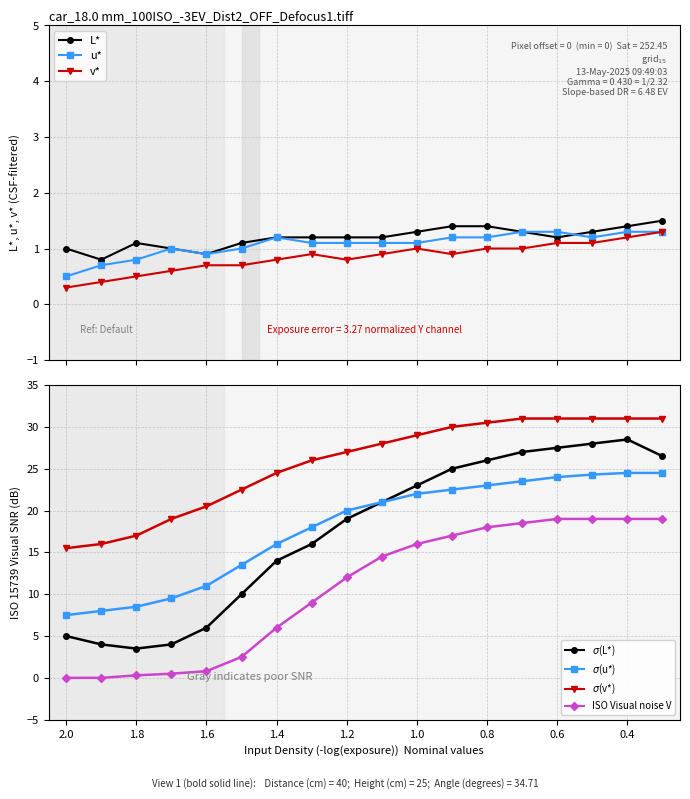

What is the maximum value shown in the chart?

1.5